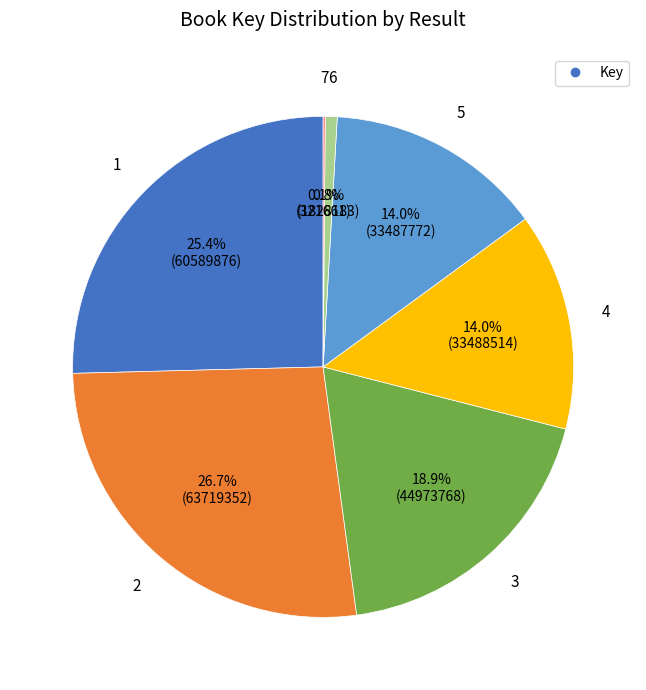

Does any single category account for the majority?

No